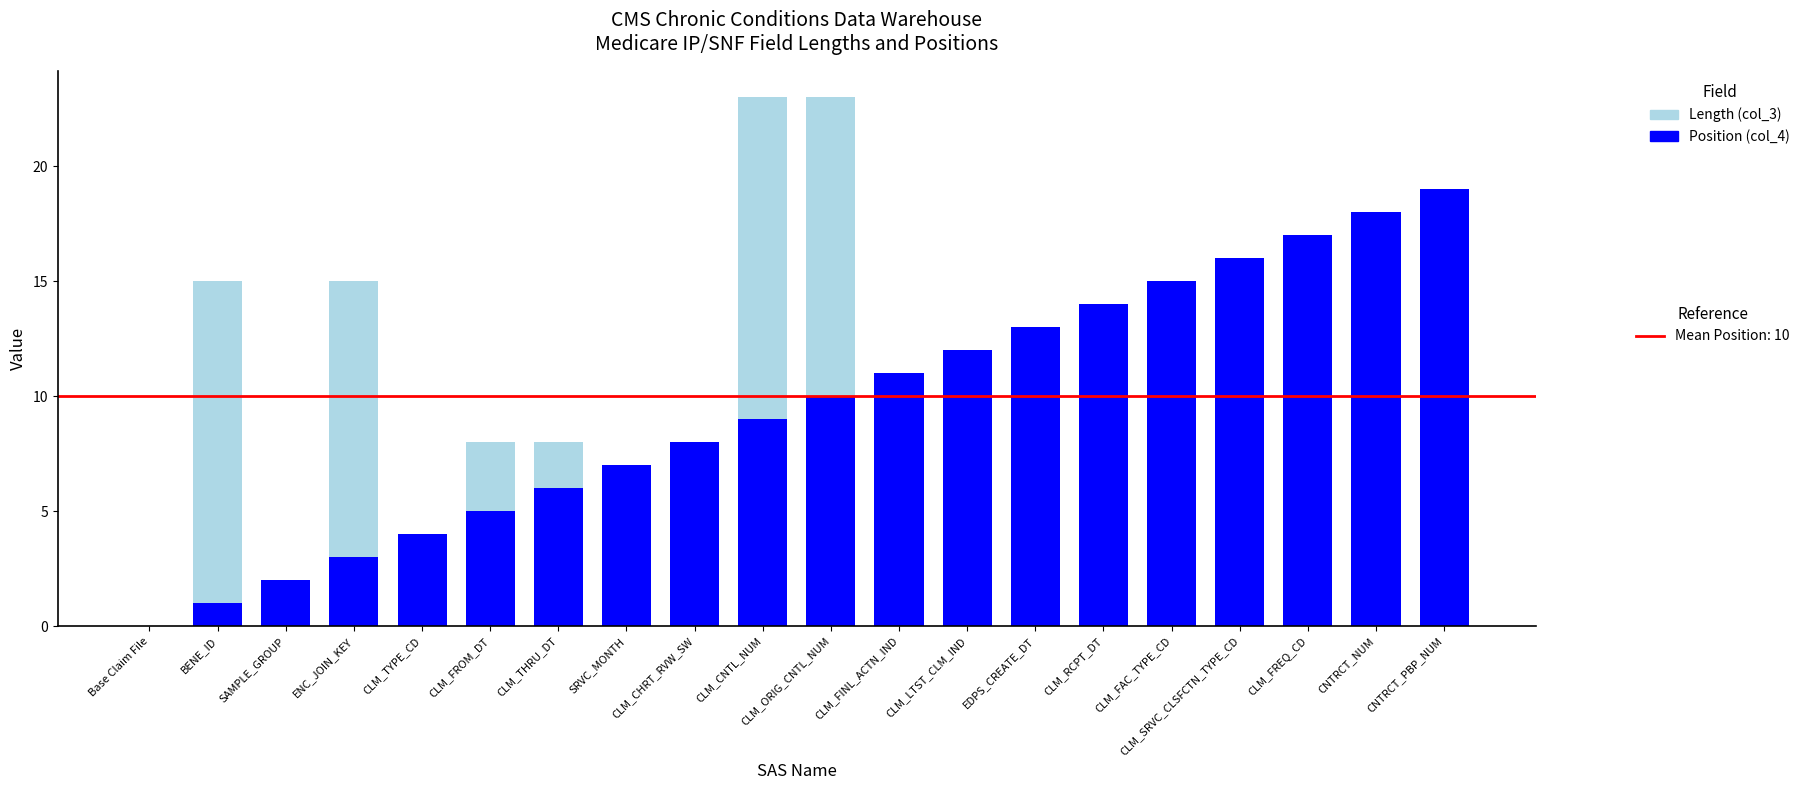

How many bars are there in each group?

2